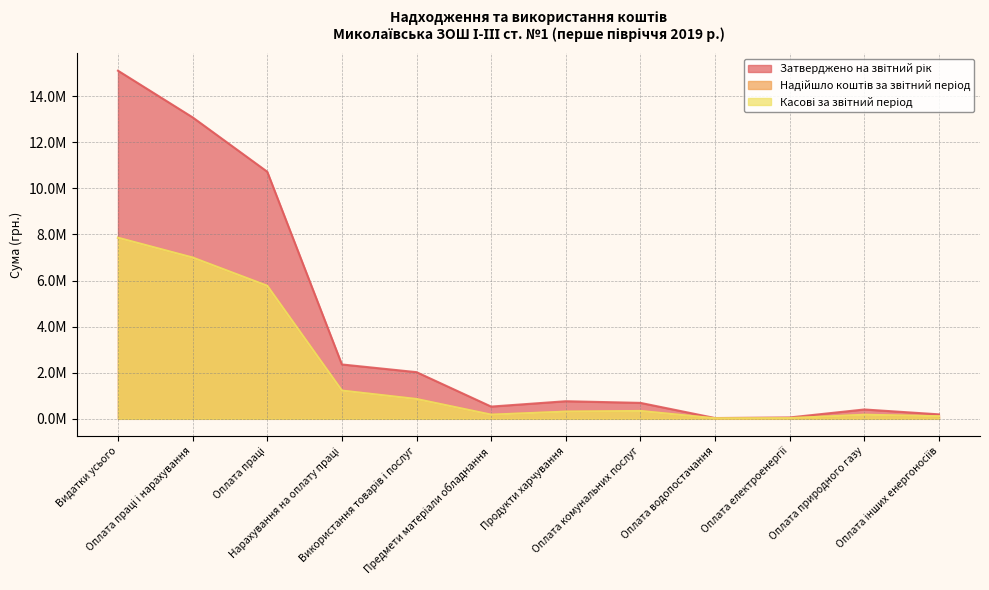

How many values in the Надійшло коштів за звітний період series exceed 342151?

6